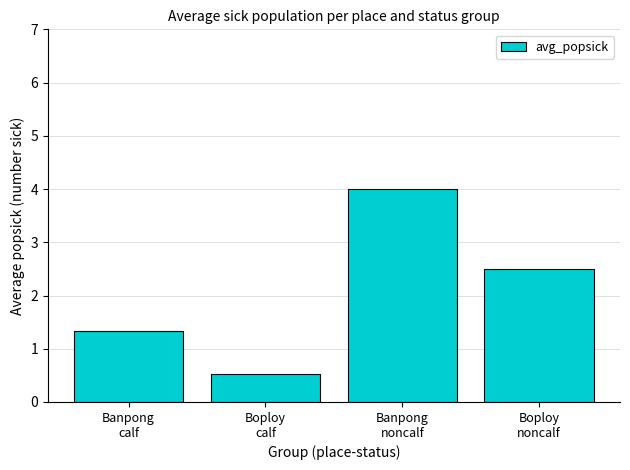

Reading left to right, what are all the values shown in this chart?

1.3	0.5	4.0	2.5